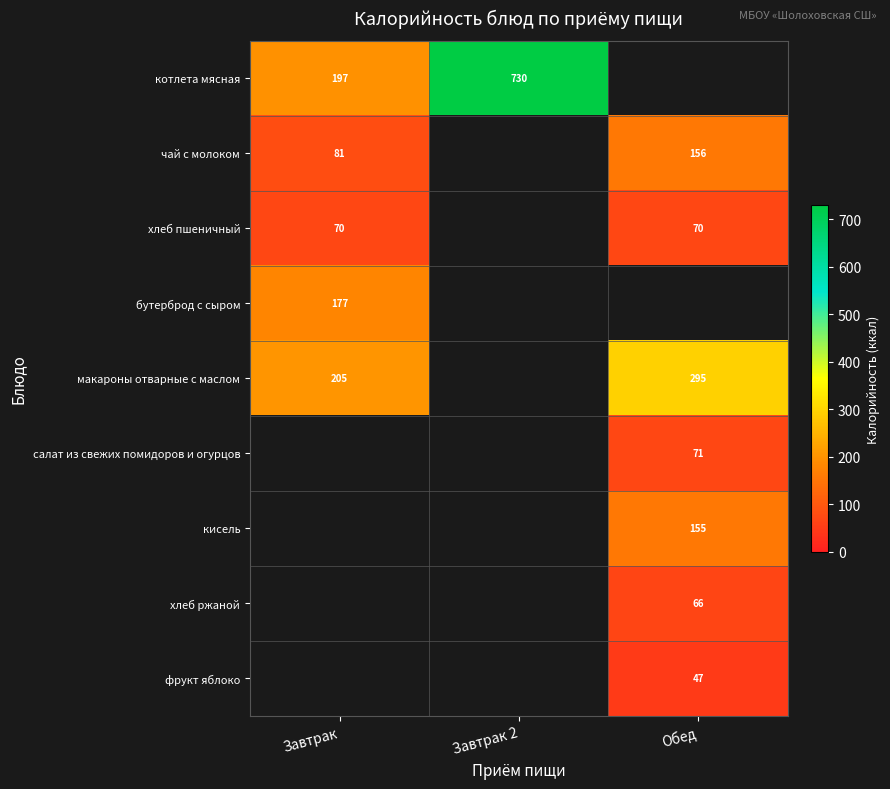

True or false: кисель has a value of 155 at Обед.

True